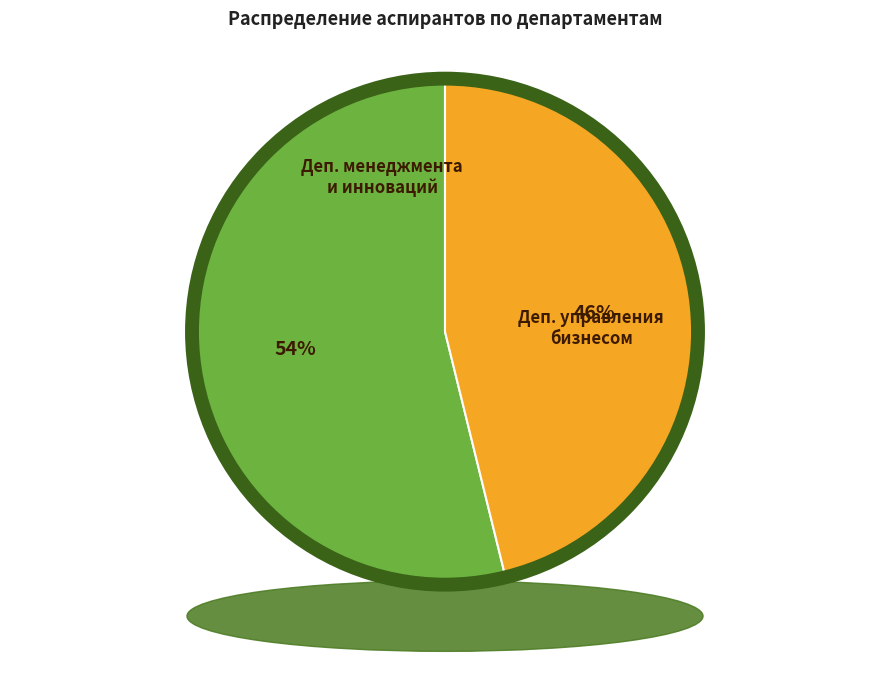

Rank the categories by value from highest to lowest.

Департамент менеджмента и инноваций, Департамент управления бизнесом